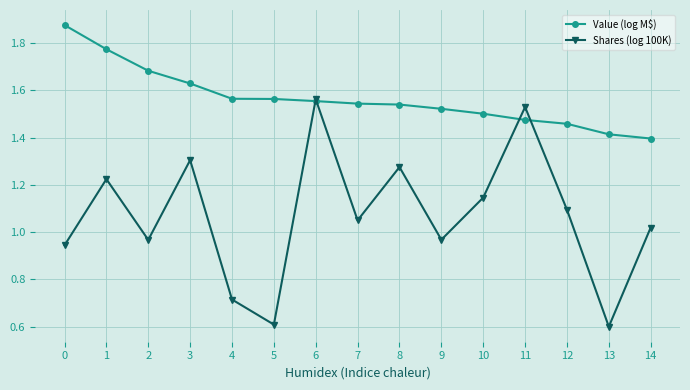

Where is the first local minimum for Shares (log 100K)?

2